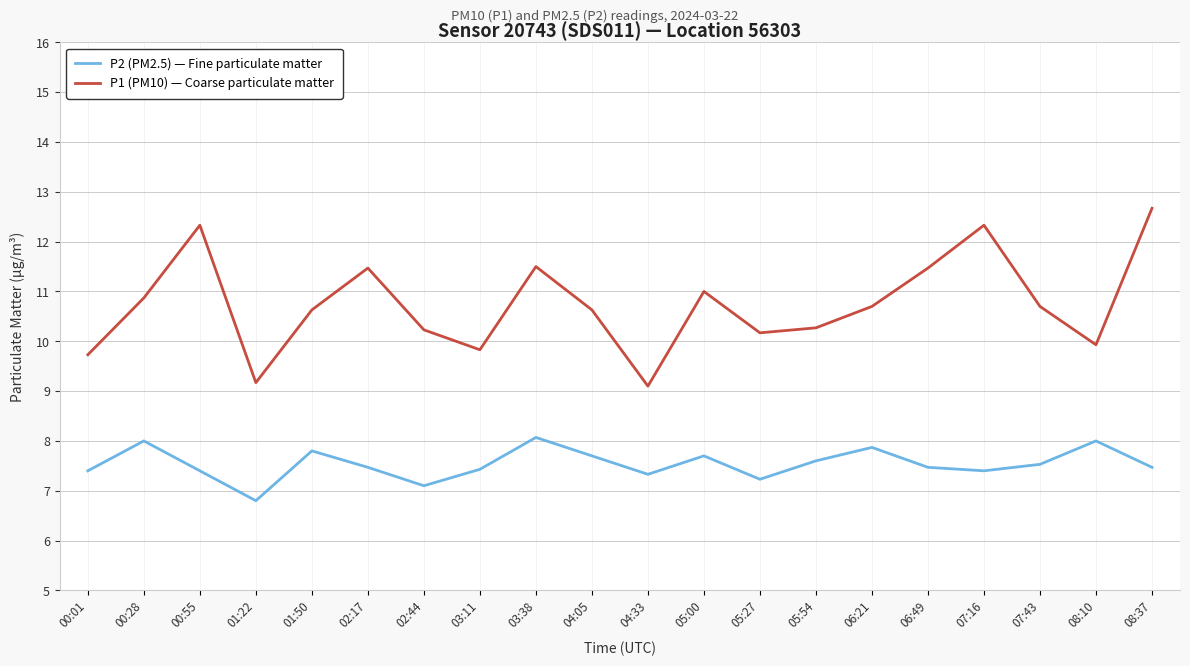

What is the approximate value of P2 (PM2.5) — Fine particulate matter at 03:38?

8.1